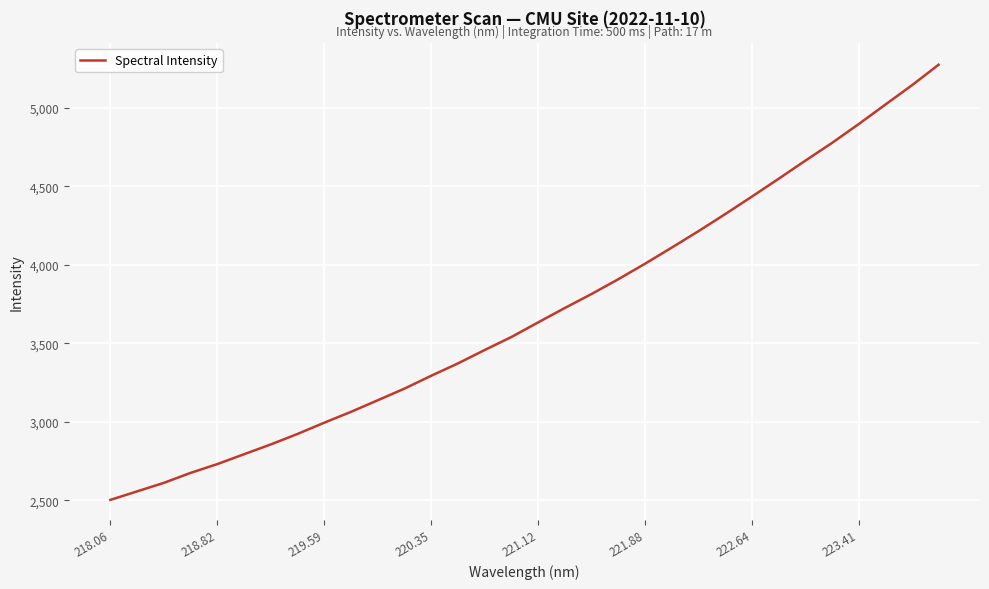

What is the minimum value shown in the chart?

2502.0